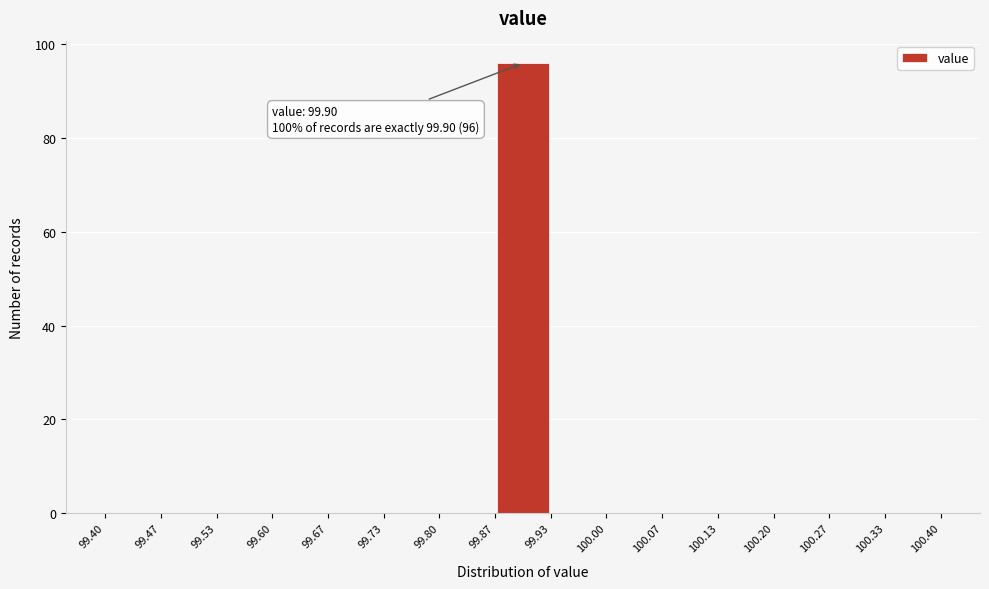

Which range on the x-axis has the tallest bar?

99.87 to 99.93